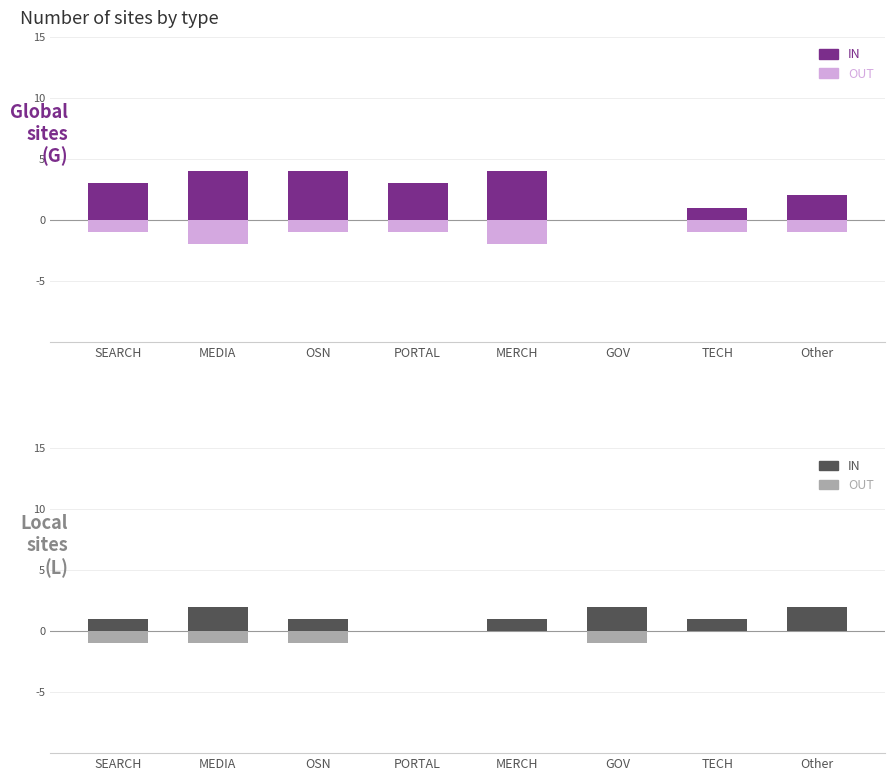

What is the sum of the Non-Local values at TECH and GOV?

-1